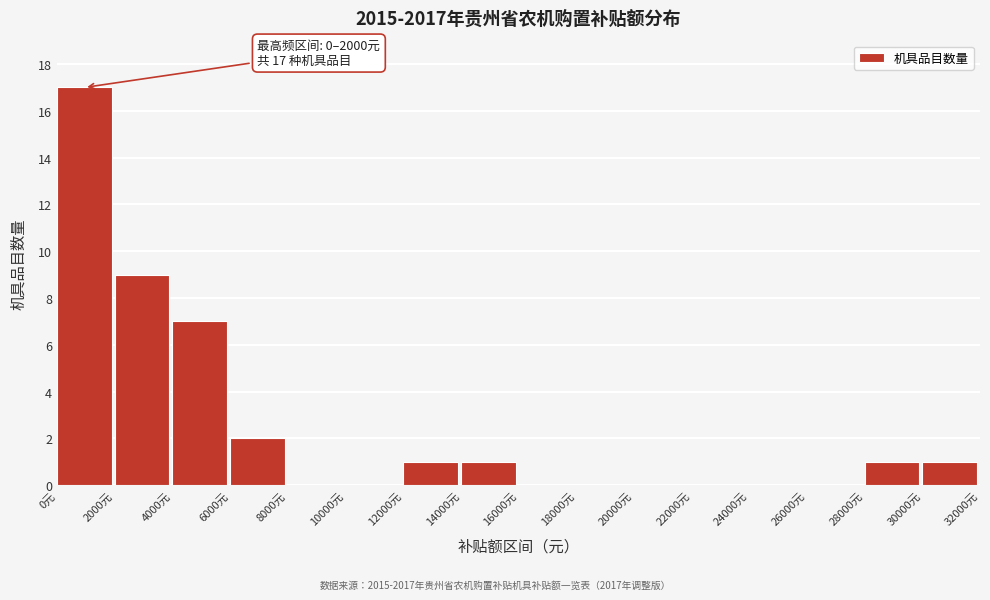

Over which range of the x-axis is the bar tallest?

0 to 2000